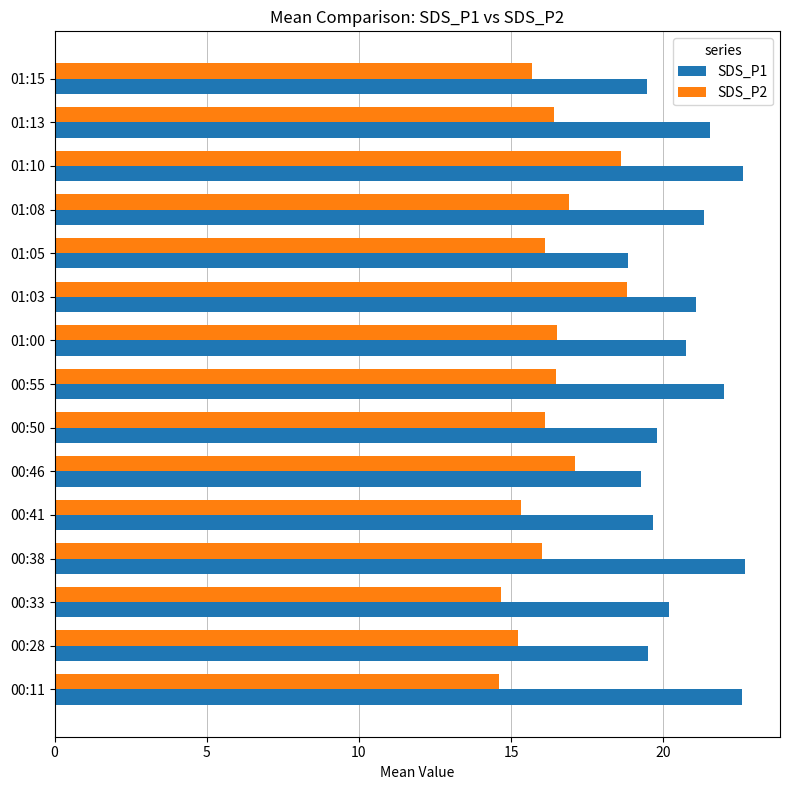

Rank the series at 00:38 from lowest to highest value.

SDS_P2, SDS_P1